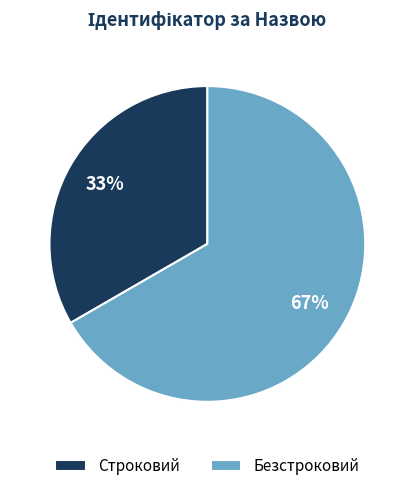

Count the number of slices in the pie.

2